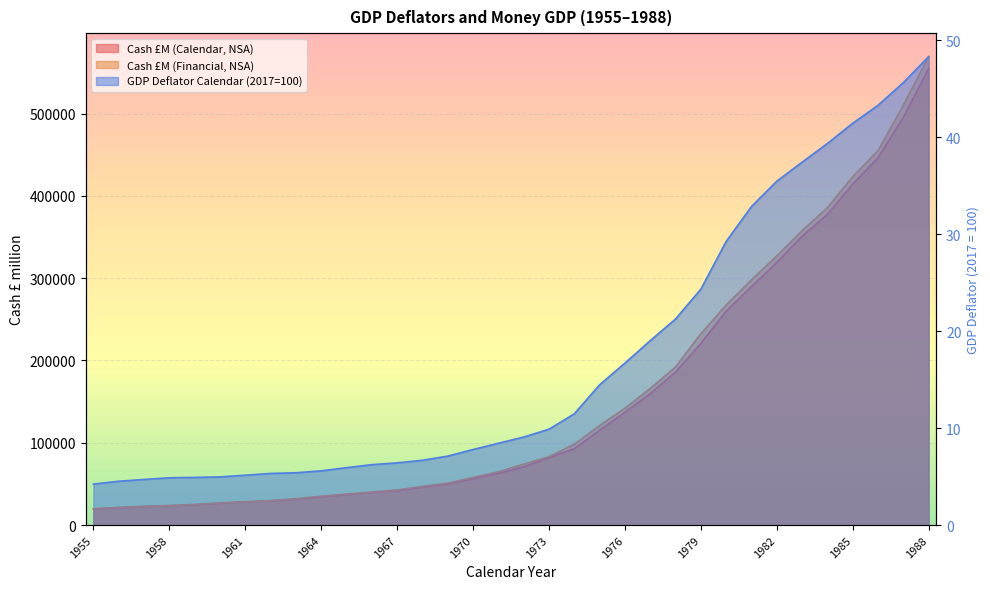

What are all the series names shown in the legend?

Cash £M (Calendar, NSA), Cash £M (Financial, NSA), GDP Deflator Calendar (2017=100)